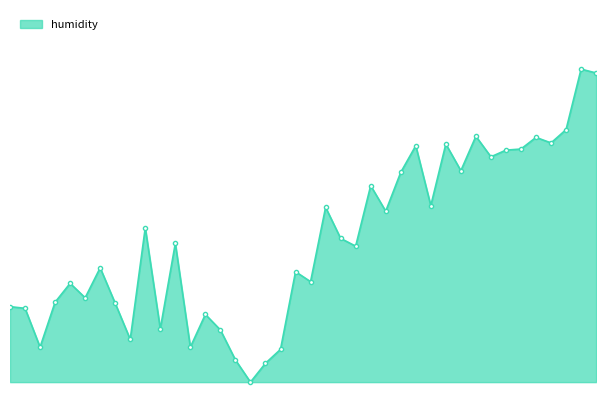

Is this an area chart (filled region under the line)?

Yes